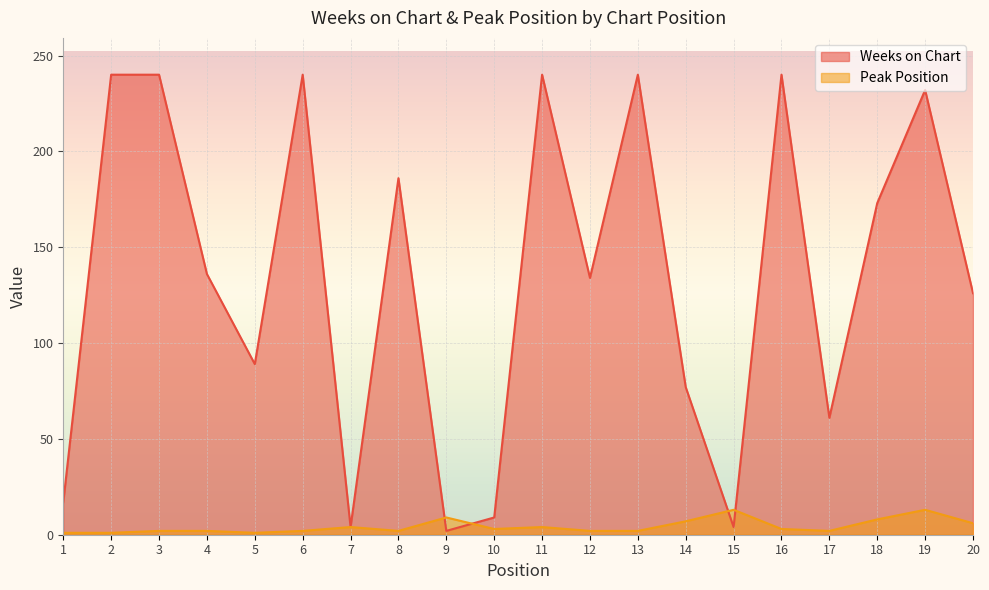

Does the chart display data point markers on the line(s)?

No